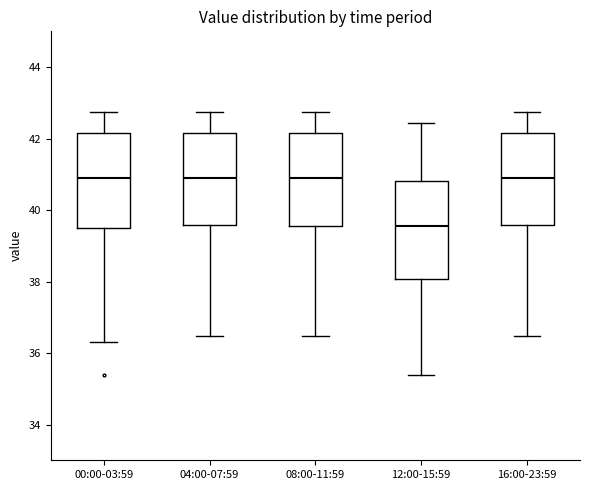

Where does the lower whisker of the box for 12:00-15:59 end on the y-axis? The values are not printed on the chart, so give them approximately, as read against the axis.

35.4